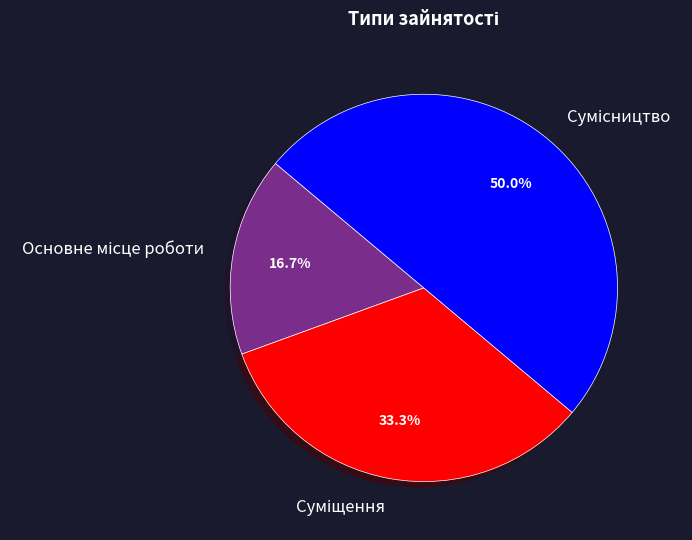

How many segments does this pie chart have?

3